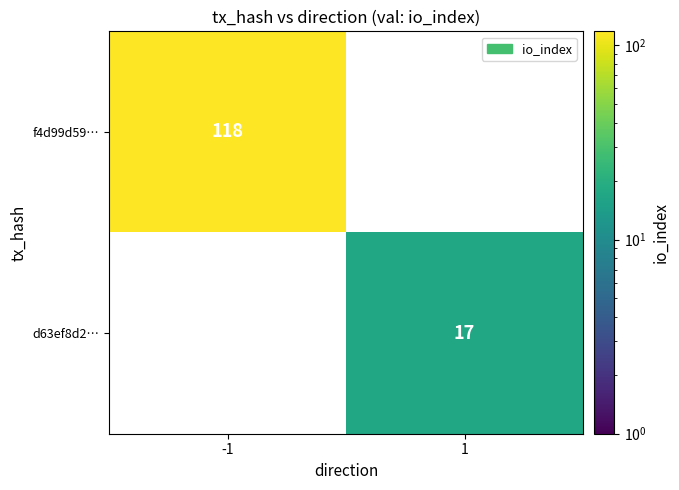

The value of d63ef8d2… at 1 is 17. True or false?

True